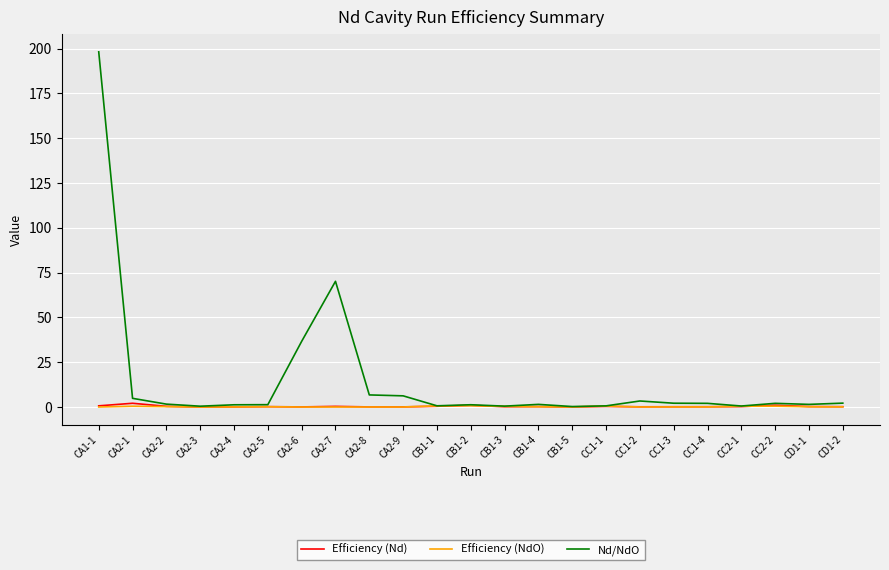

Which series changed the most between CA2-5 and CA2-6?

Nd/NdO